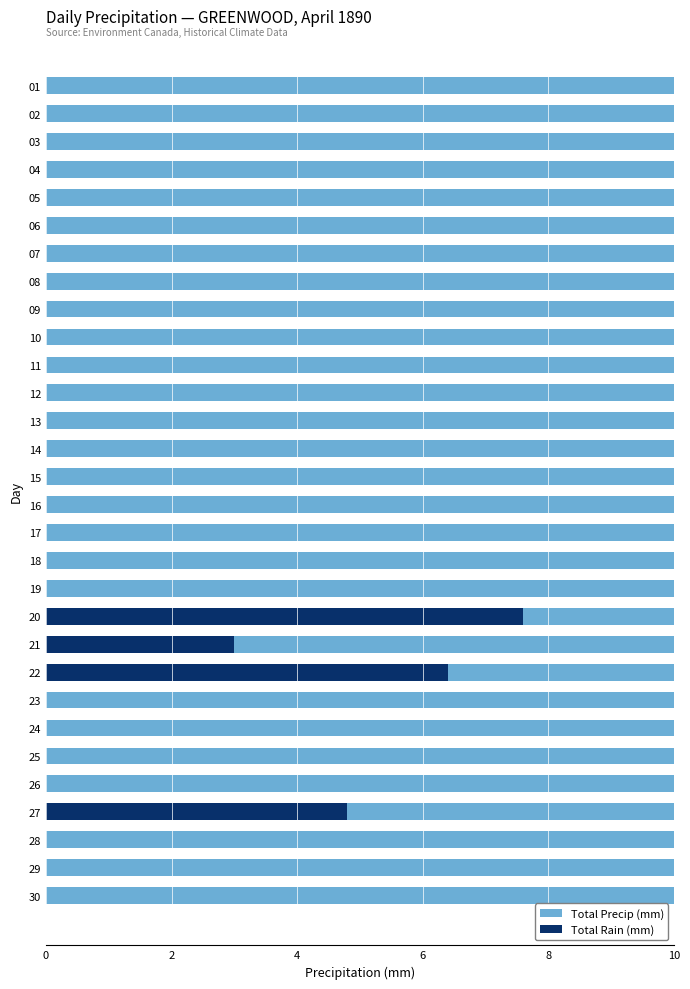

True or false: Total Rain (mm) has a value of 0.0 at 06.

True